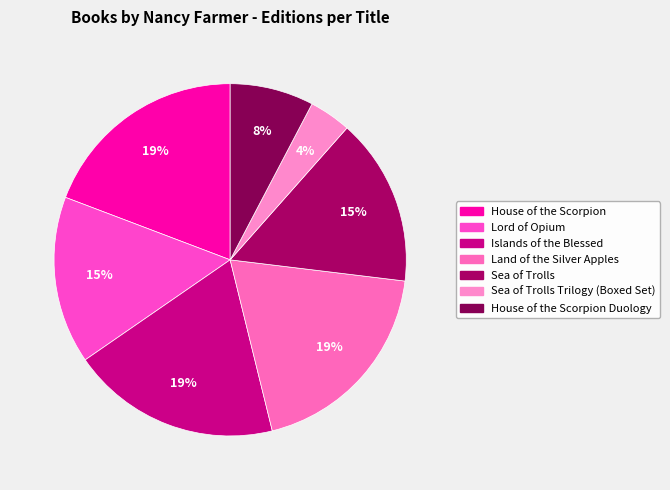

Count the number of slices in the pie.

7